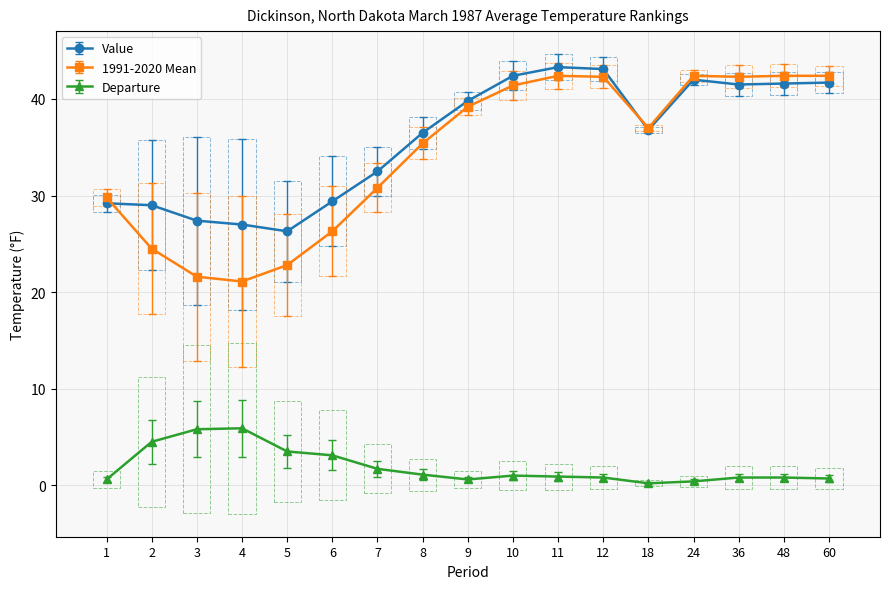

True or false: 1991-2020 Mean has more than 1 interior local peaks.

True